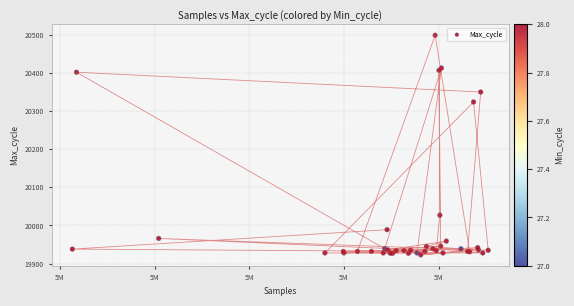

What Y value in the scatter plot is closest to 20211?

20324